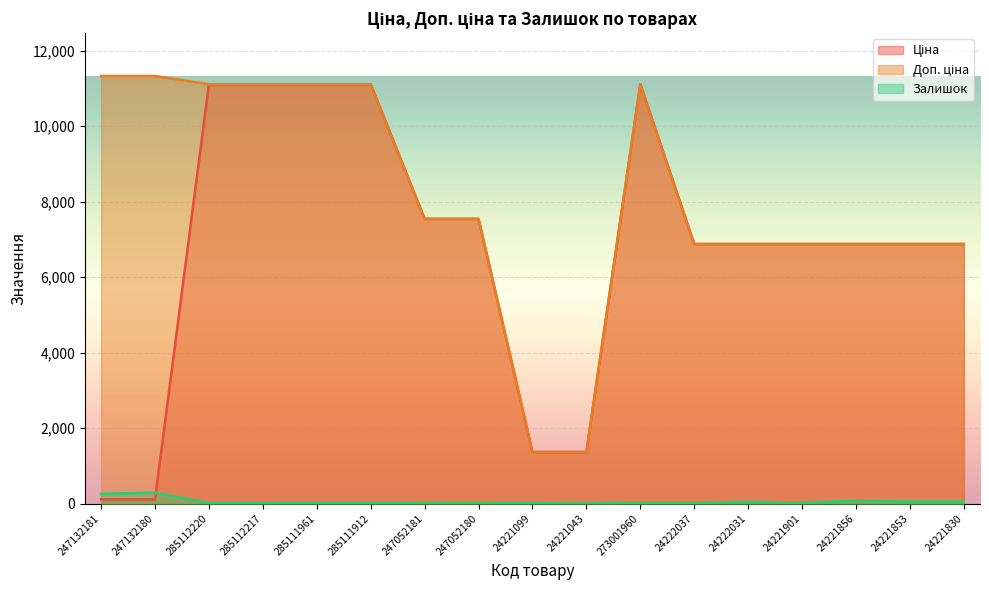

Reading left to right, list all the values displayed in this chart.

Ціна: 247132181=113.3	247132180=113.3	285112220=11113.6	285112217=11113.6	285111961=11113.6	285111912=11113.6	247052181=7545.9	247052180=7545.9	24221099=1366.3	24221043=1366.3	273001960=11113.6	24222037=6879.5	24222031=6879.5	24221901=6879.5	24221856=6879.5	24221853=6879.5	24221830=6879.5
Доп. ціна: 247132181=11334.0	247132180=11334.0	285112220=11113.6	285112217=11113.6	285111961=11113.6	285111912=11113.6	247052181=7545.9	247052180=7545.9	24221099=1366.0	24221043=1366.0	273001960=11113.6	24222037=6879.5	24222031=6879.5	24221901=6879.5	24221856=6879.5	24221853=6879.5	24221830=6879.5
Залишок: 247132181=260.0	247132180=290.0	285112220=17.0	285112217=17.0	285111961=17.0	285111912=14.0	247052181=19.0	247052180=21.0	24221099=13.0	24221043=4.0	273001960=33.0	24222037=32.0	24222031=48.0	24221901=31.0	24221856=72.0	24221853=56.0	24221830=53.0